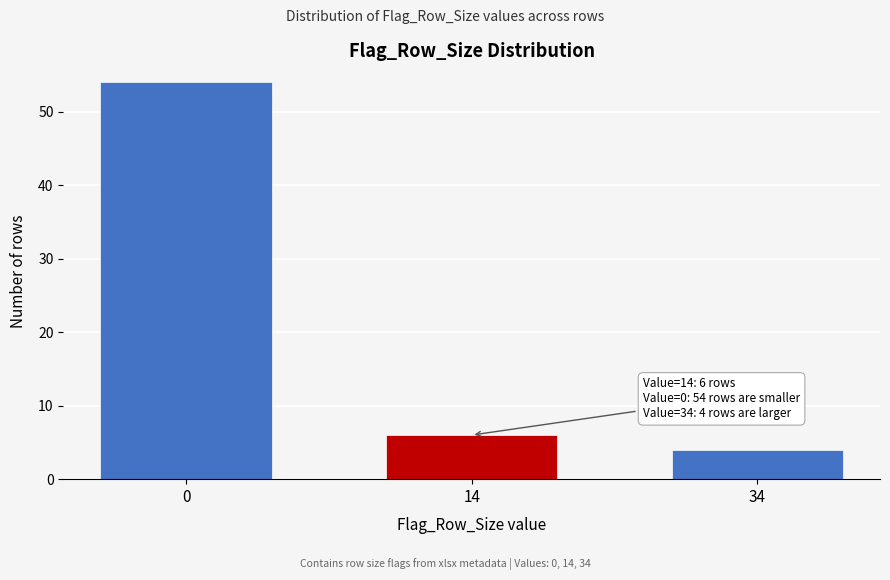

Reading right to left, list all the values displayed in this chart.

4	6	54